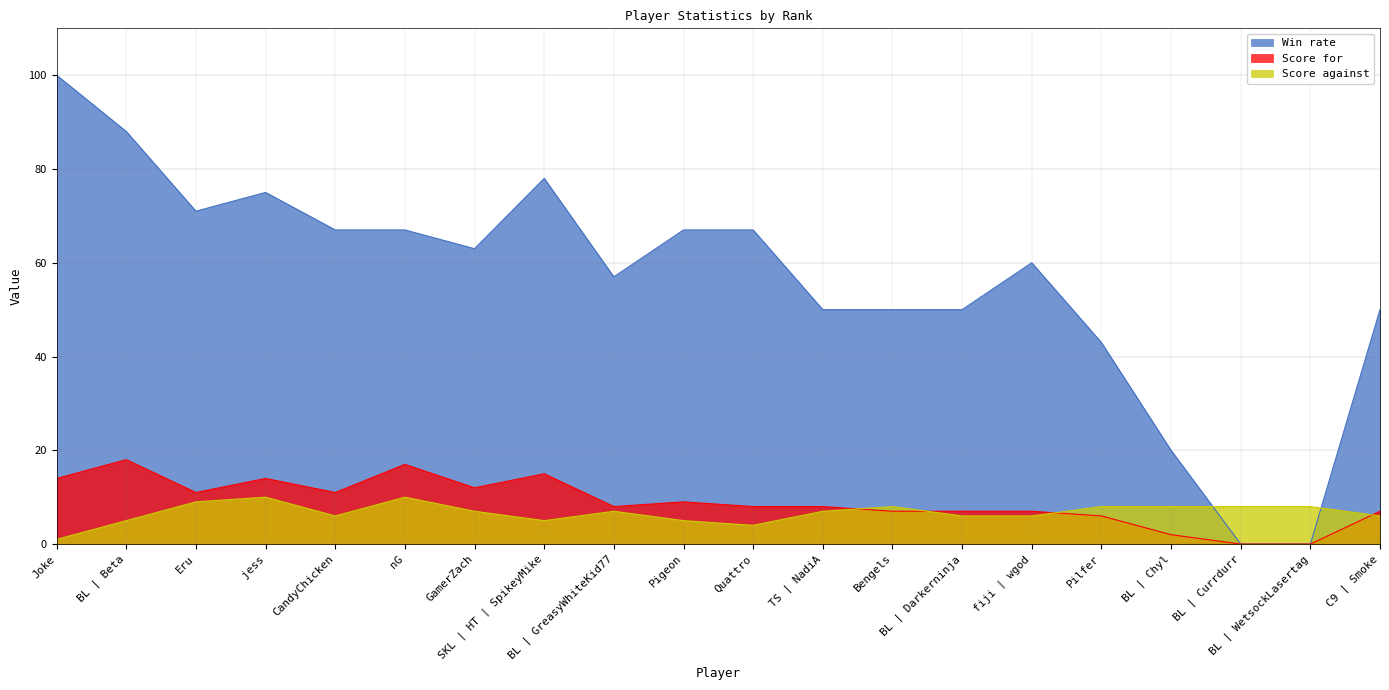

What is the label of the 16th point from the left?

Pilfer